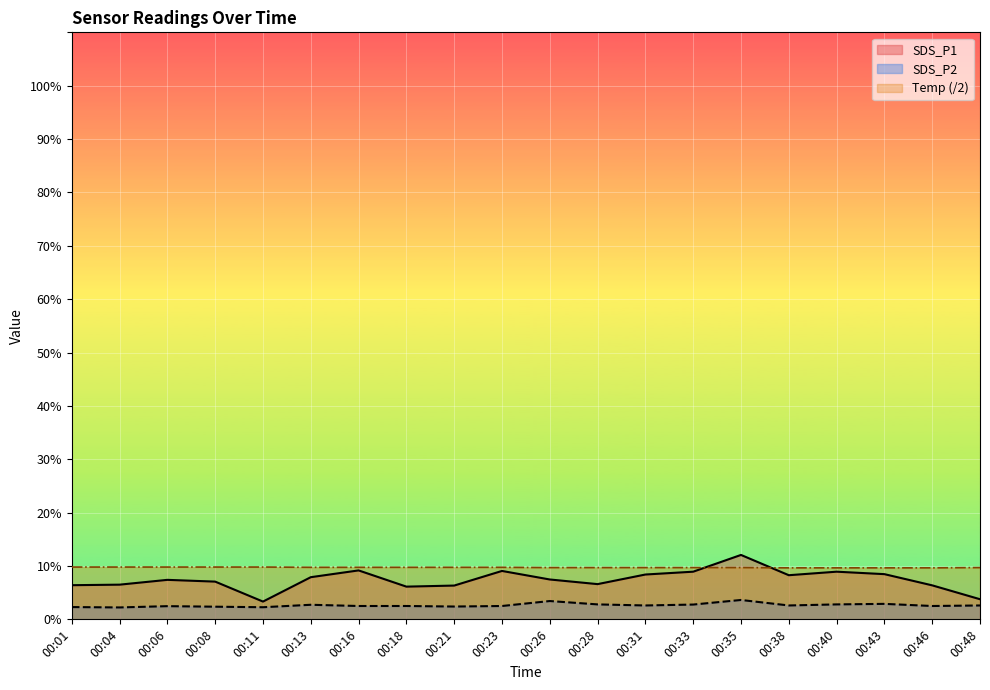

Where does the SDS_P1 series first go above 7?

00:06